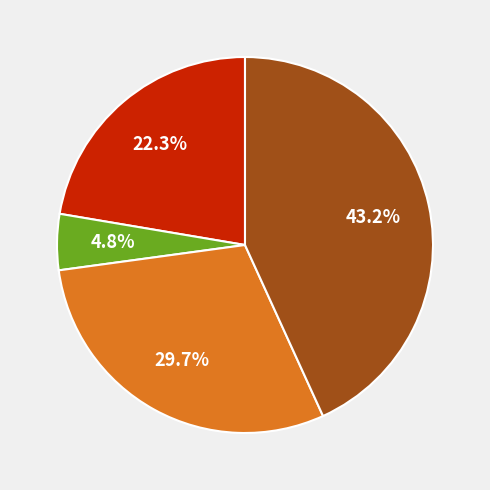

How many slices are in this pie chart?

4